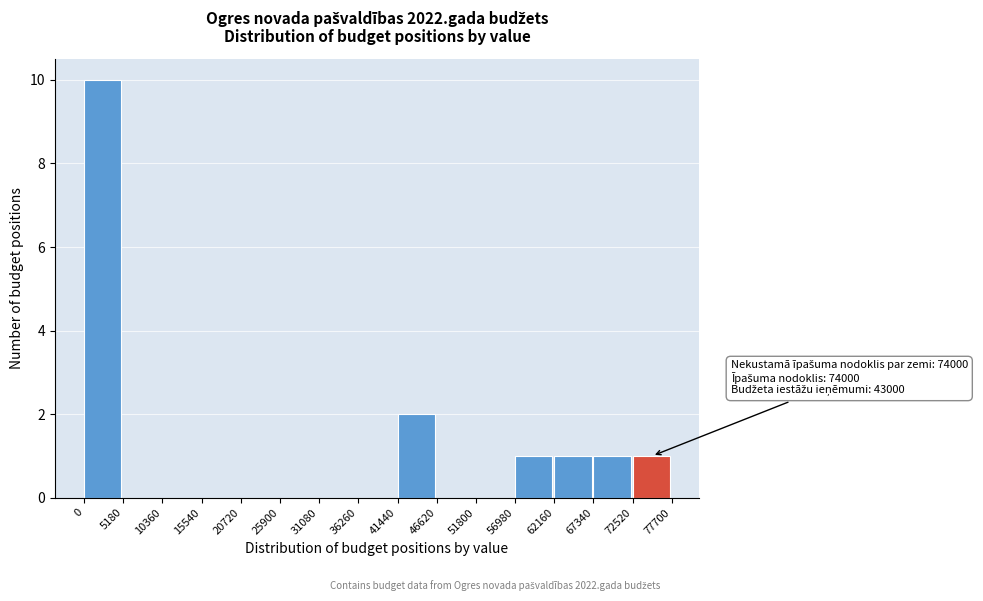

Which range on the x-axis has the tallest bar?

0 to 5180